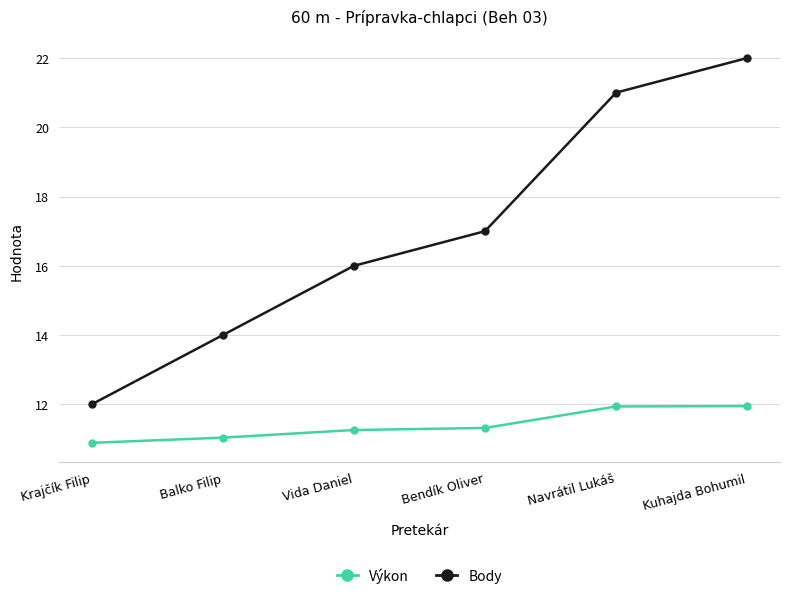

Is it true that Výkon equals 11.3 at Bendík Oliver?

True